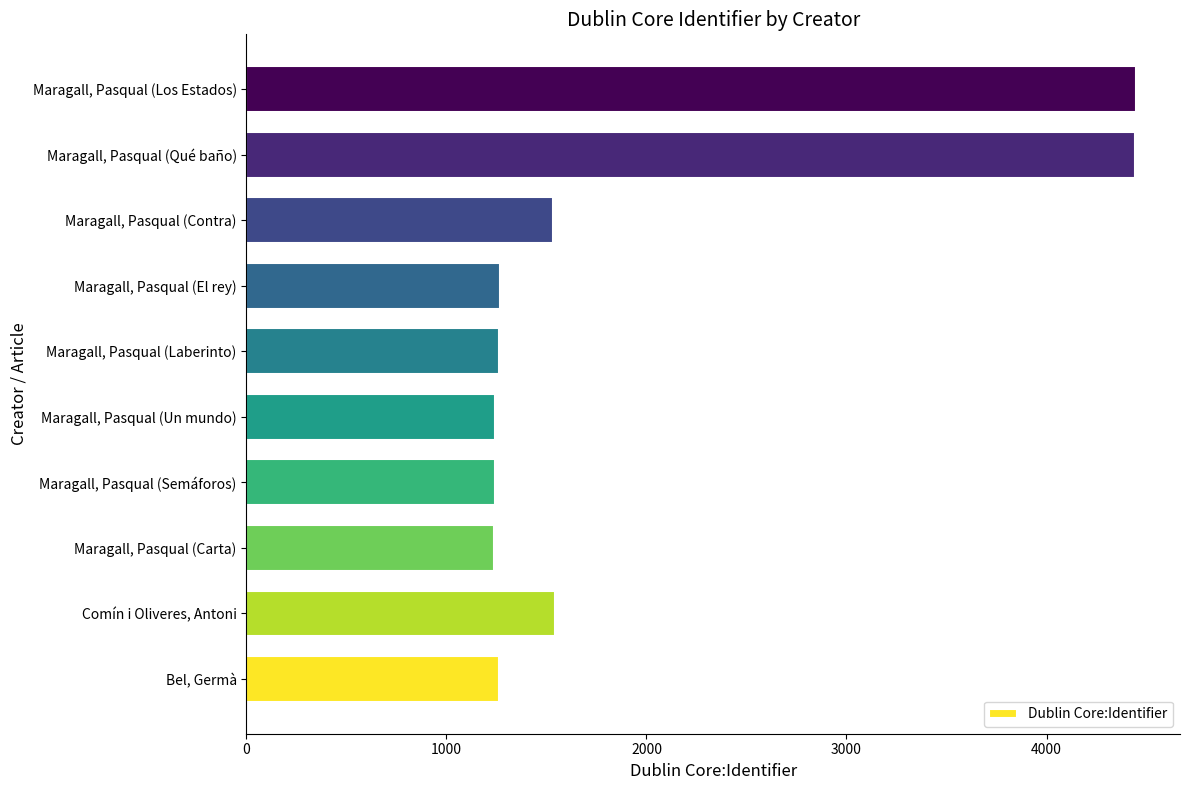

What is the greatest value displayed?

4445